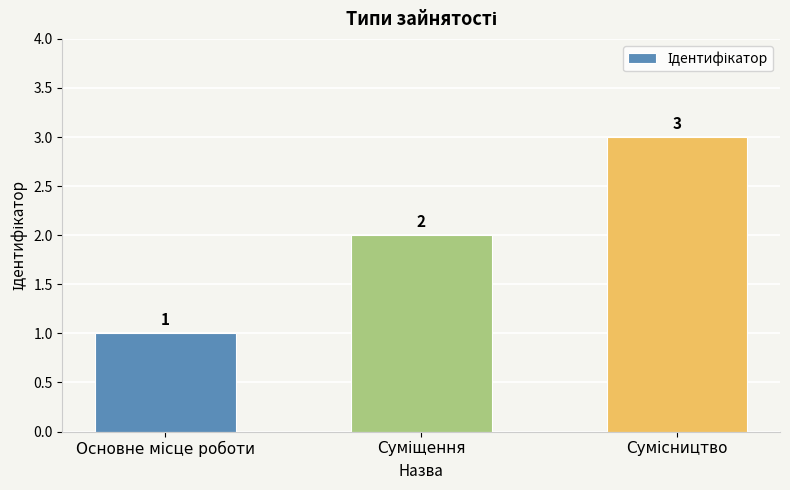

What is the value of the 2nd bar from the left?

2